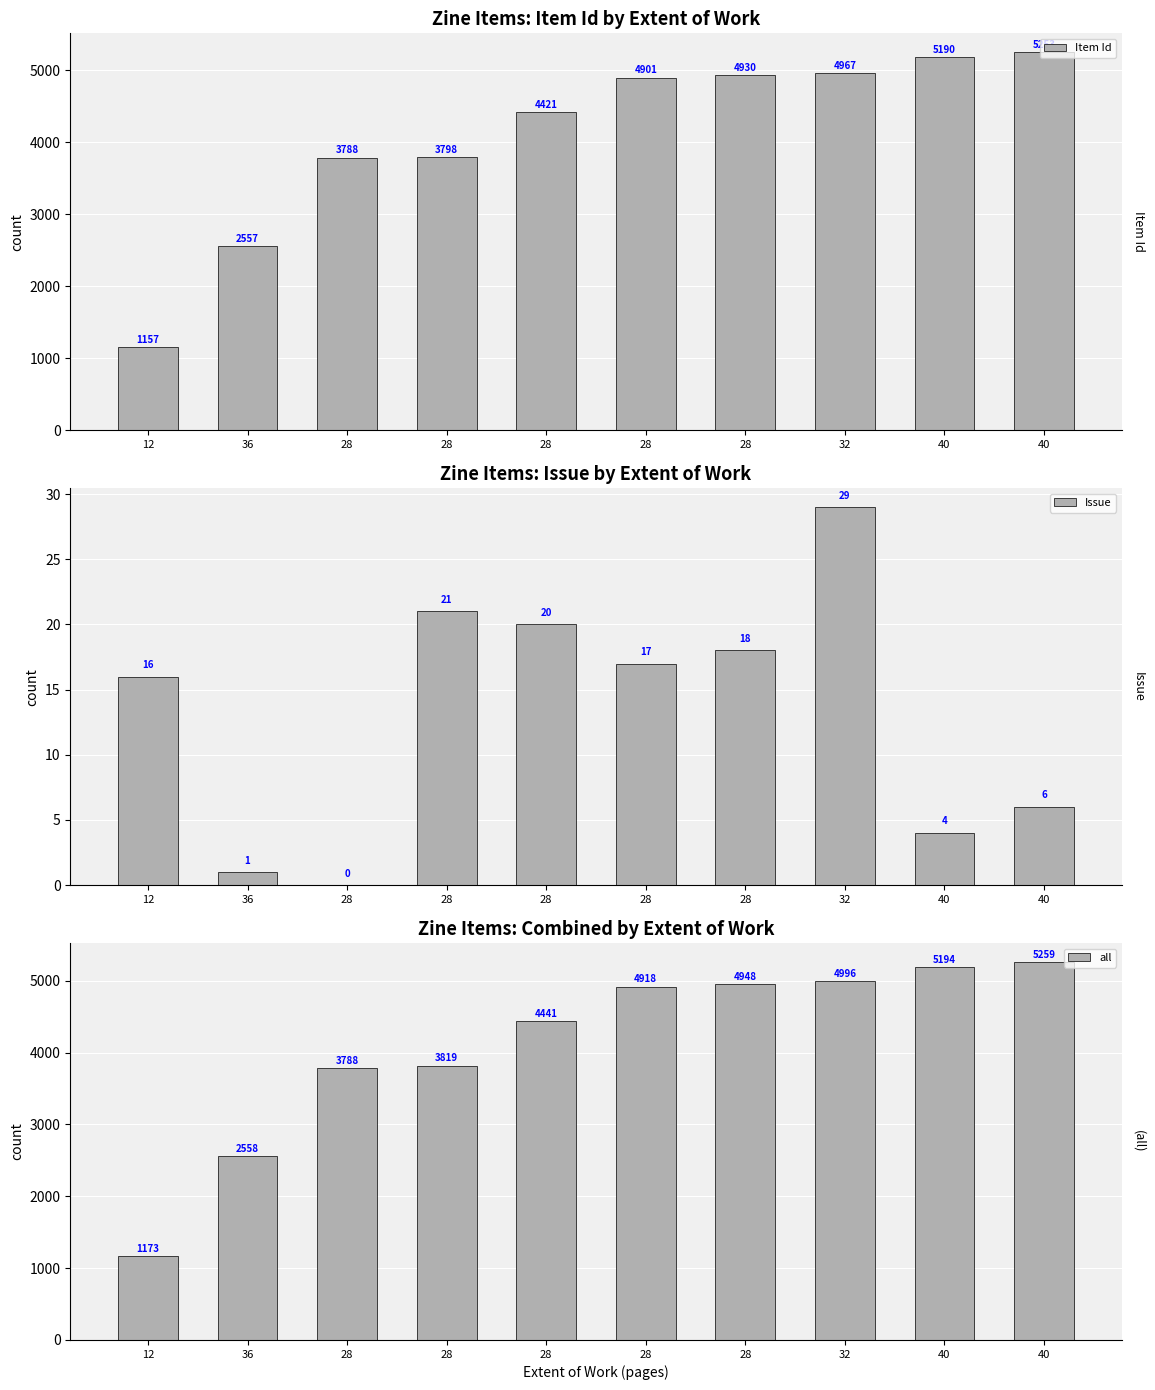

How many groups of bars are there?

10